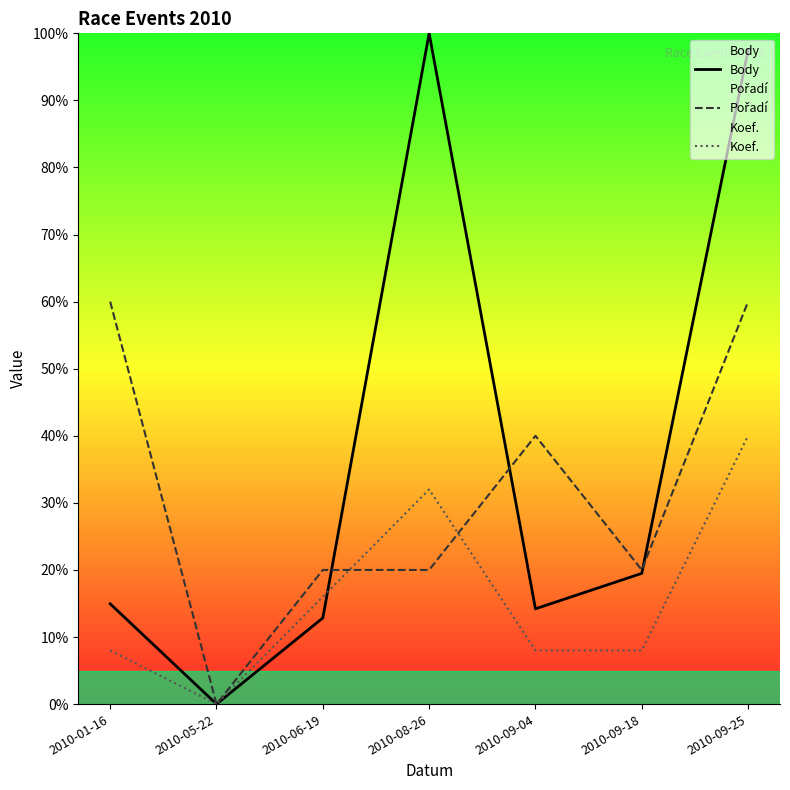

At which label does Koef. reach its peak?

2010-09-25